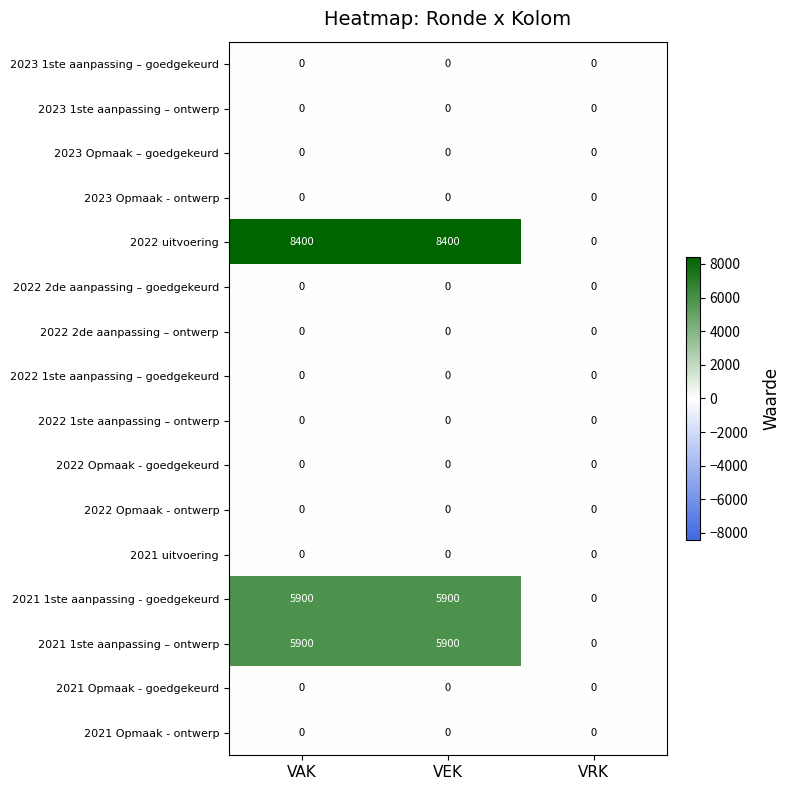

Is the value of 2021 1ste aanpassing – ontwerp at VAK greater than the value of 2023 Opmaak - ontwerp at VAK?

Yes